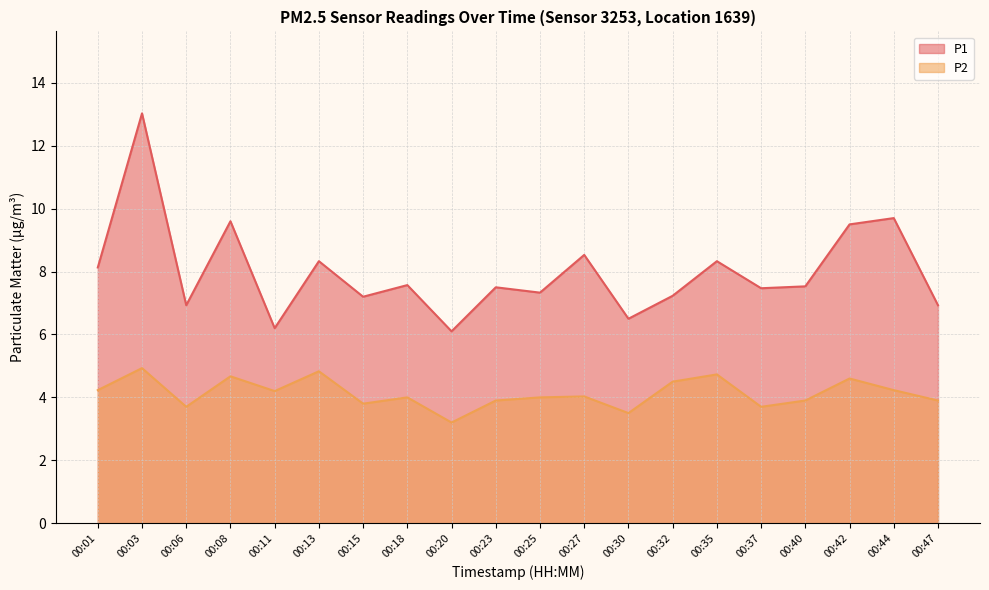

Reading left to right, transcribe all the data shown in this chart.

P1: 00:01=8.1	00:03=13.0	00:06=6.9	00:08=9.6	00:11=6.2	00:13=8.3	00:15=7.2	00:18=7.6	00:20=6.1	00:23=7.5	00:25=7.3	00:27=8.5	00:30=6.5	00:32=7.2	00:35=8.3	00:37=7.5	00:40=7.5	00:42=9.5	00:44=9.7	00:47=6.9
P2: 00:01=4.2	00:03=4.9	00:06=3.7	00:08=4.7	00:11=4.2	00:13=4.8	00:15=3.8	00:18=4.0	00:20=3.2	00:23=3.9	00:25=4.0	00:27=4.0	00:30=3.5	00:32=4.5	00:35=4.7	00:37=3.7	00:40=3.9	00:42=4.6	00:44=4.2	00:47=3.9